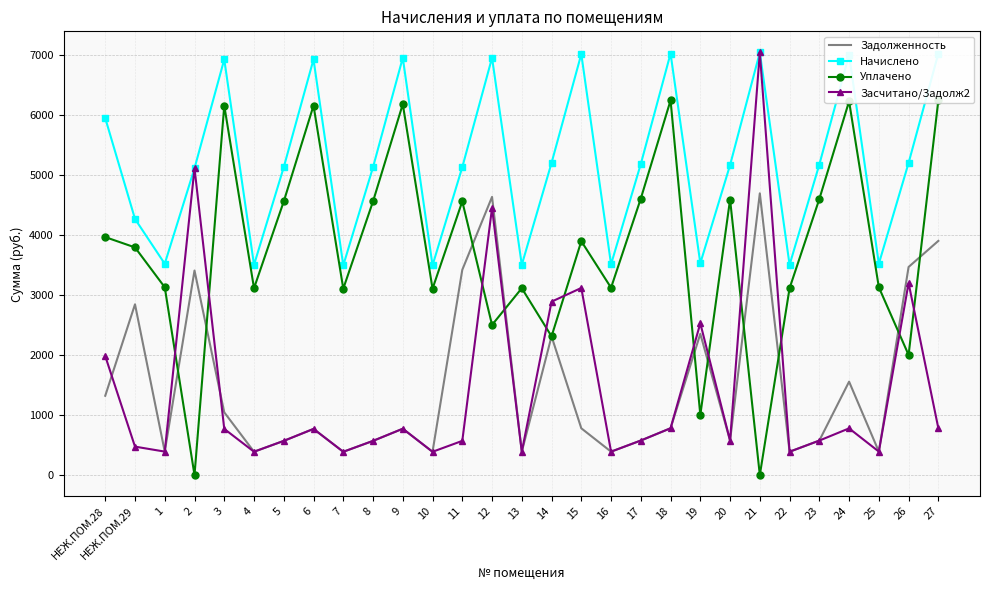

True or false: Начислено and Задолженность cross at least once.

False